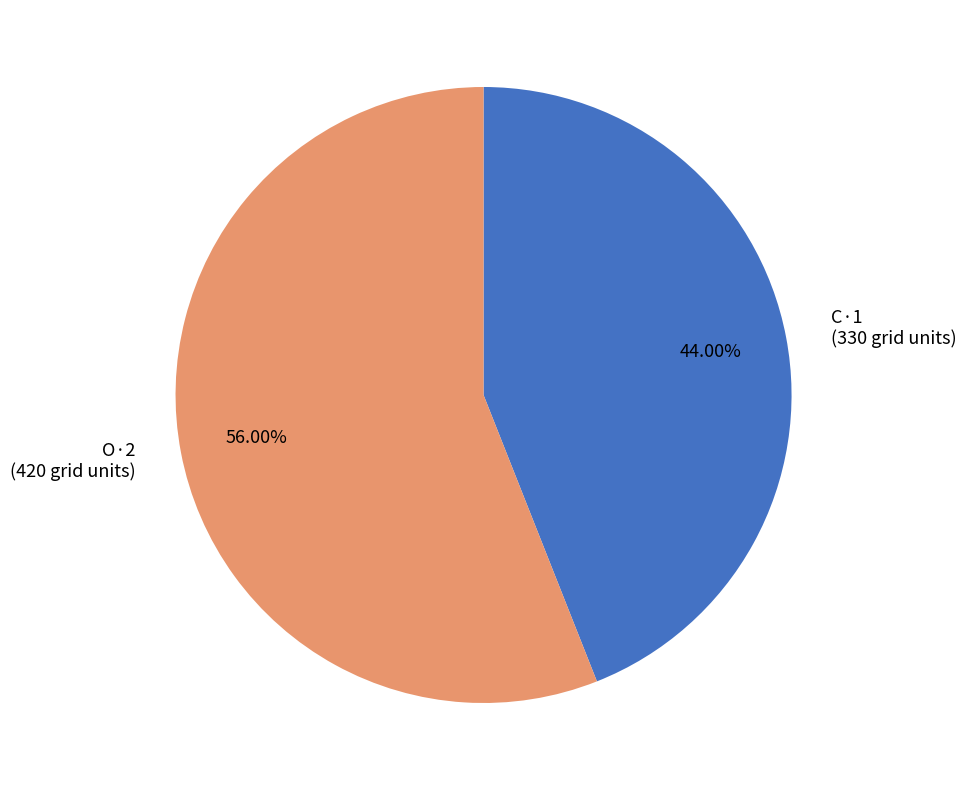

Combined, what portion of the pie is C·1 and O·2?

100.0%